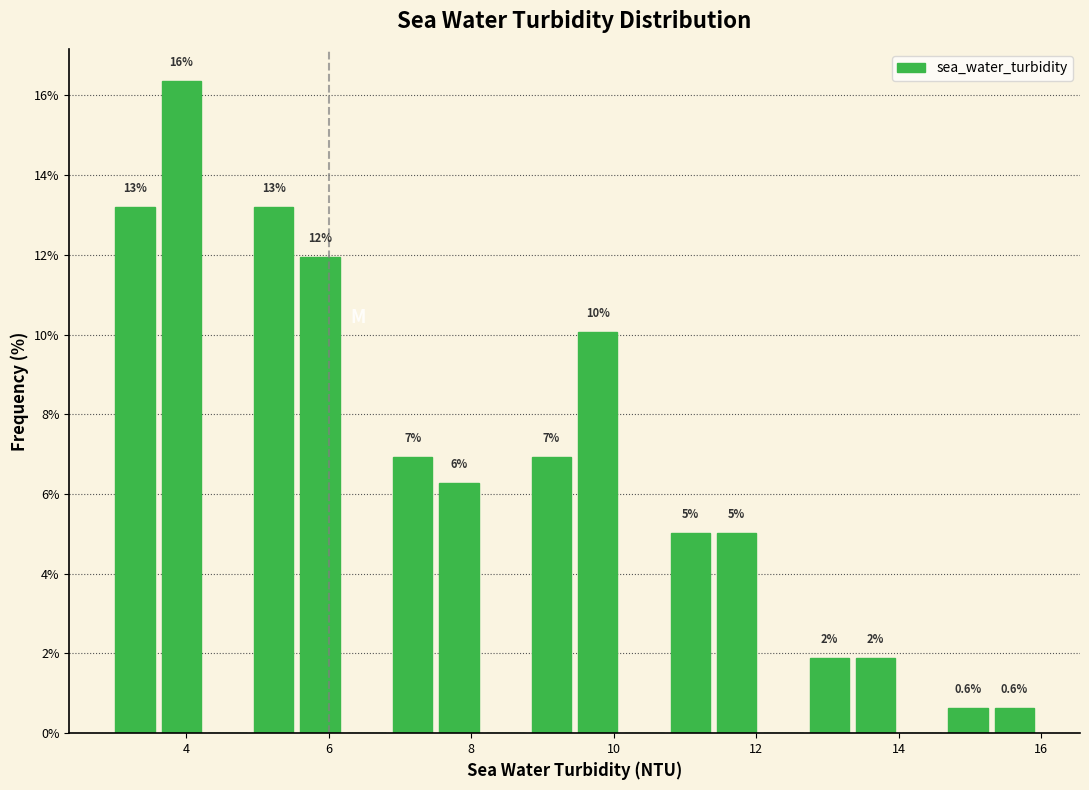

Around what value on the x-axis is the tallest bar? Give the approximate position of its centre, as read against the axis.

4.0